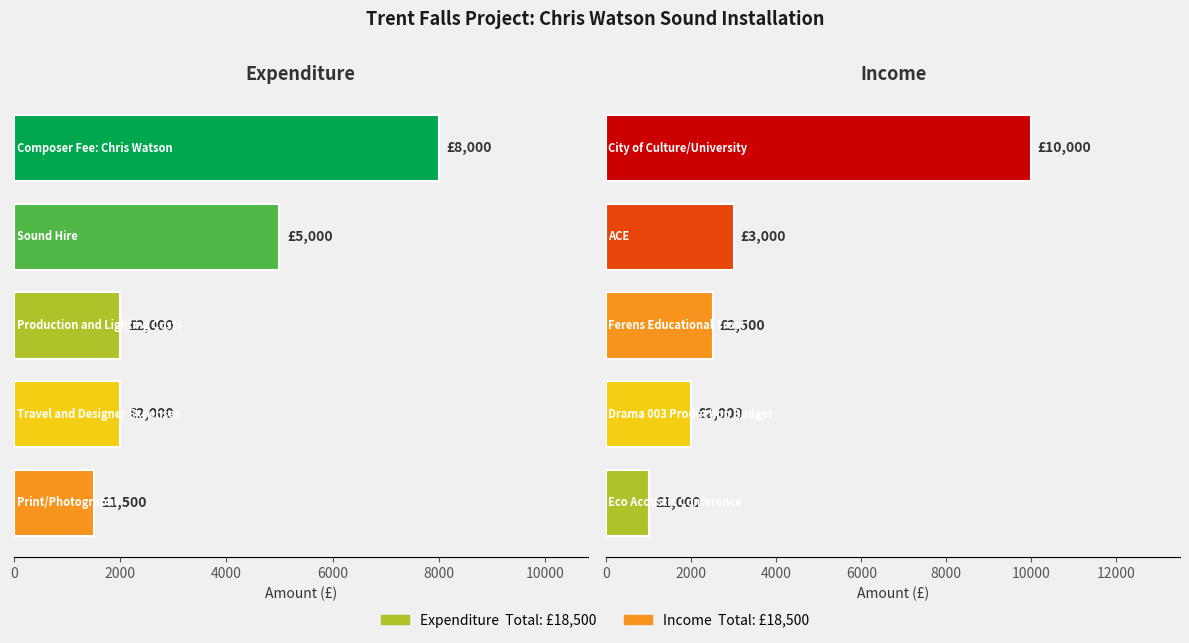

What is the total value across all series at 0?

18000